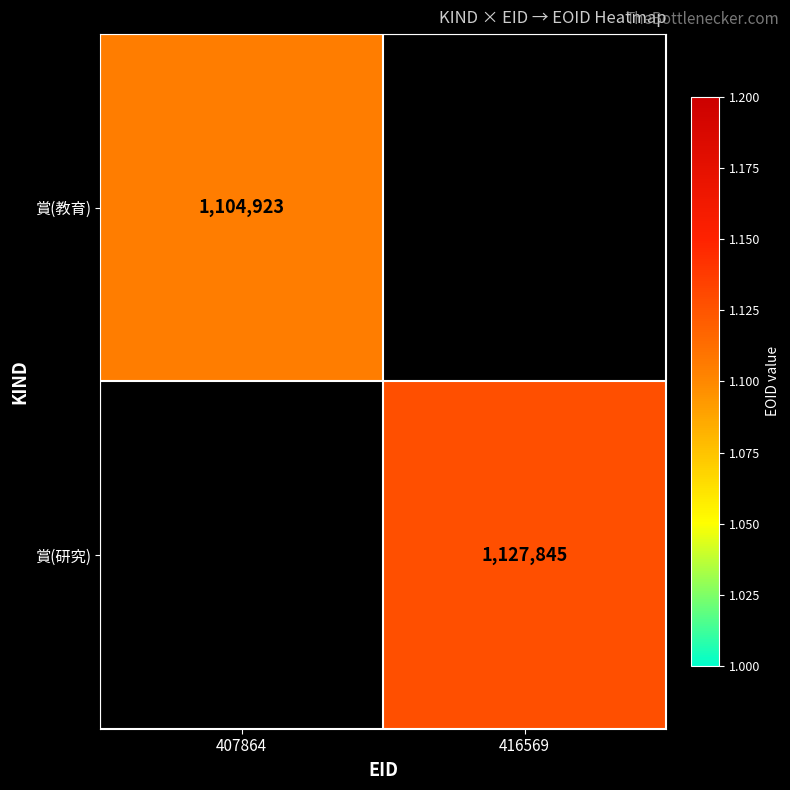

Is the value of 賞(研究) at 416569 greater than the value of 賞(教育) at 407864?

Yes